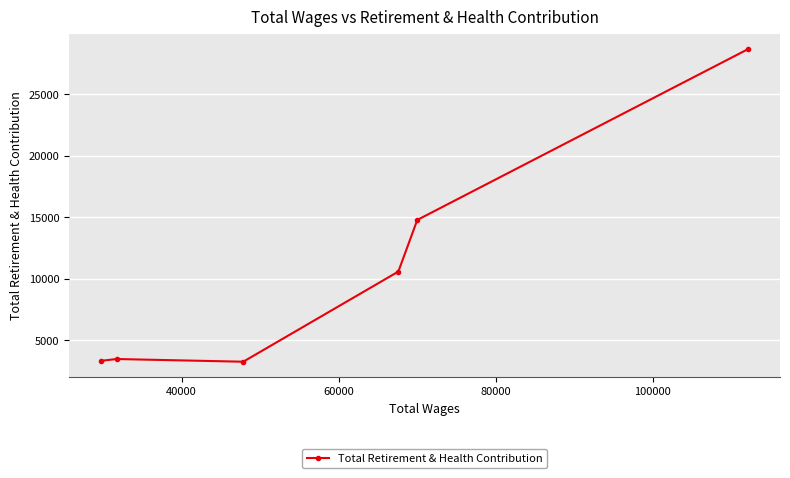

How many points are higher than both their immediate neighbors (excluding endpoints)?

1